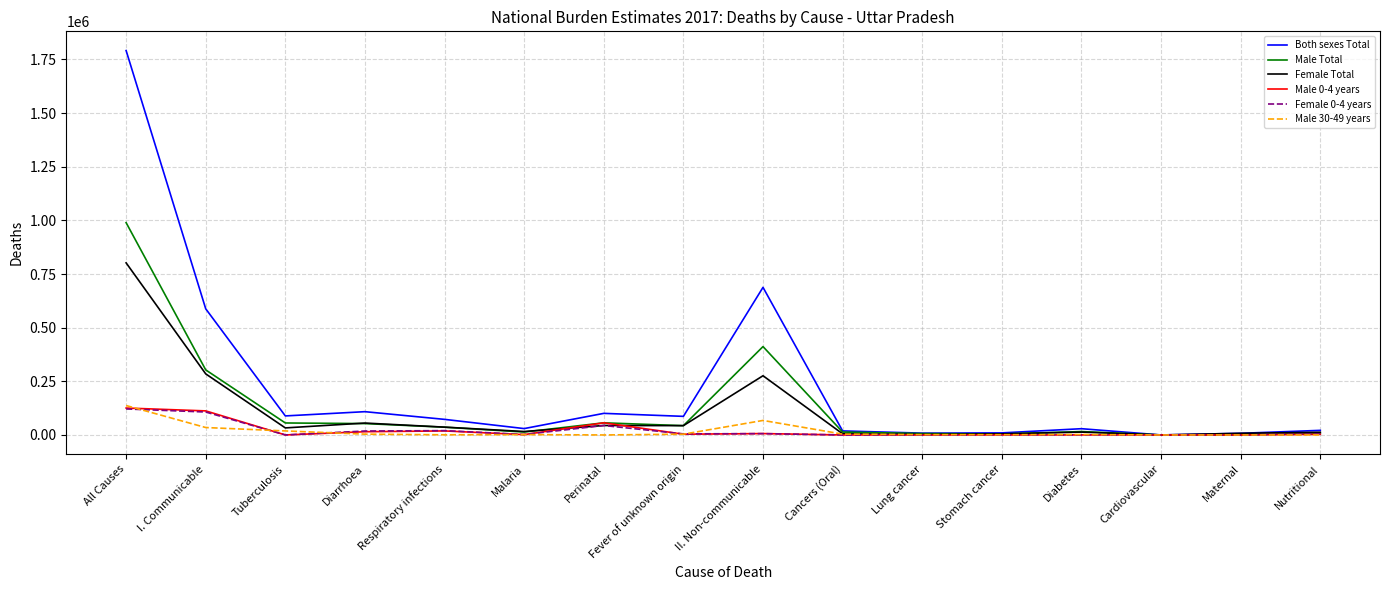

Which series has the largest range (max minus min)?

Both sexes Total